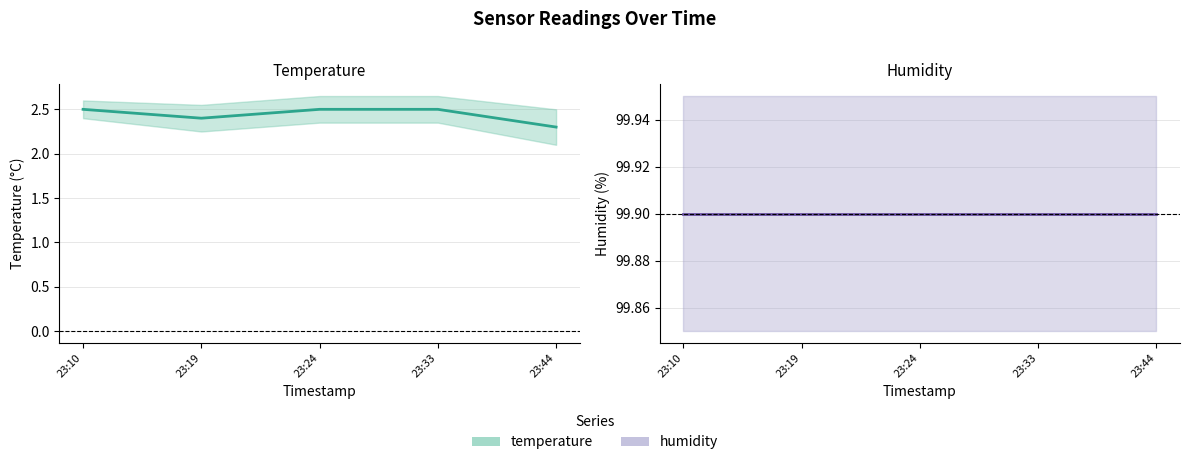

True or false: humidity has a value of 169.4 at 23:44.

False